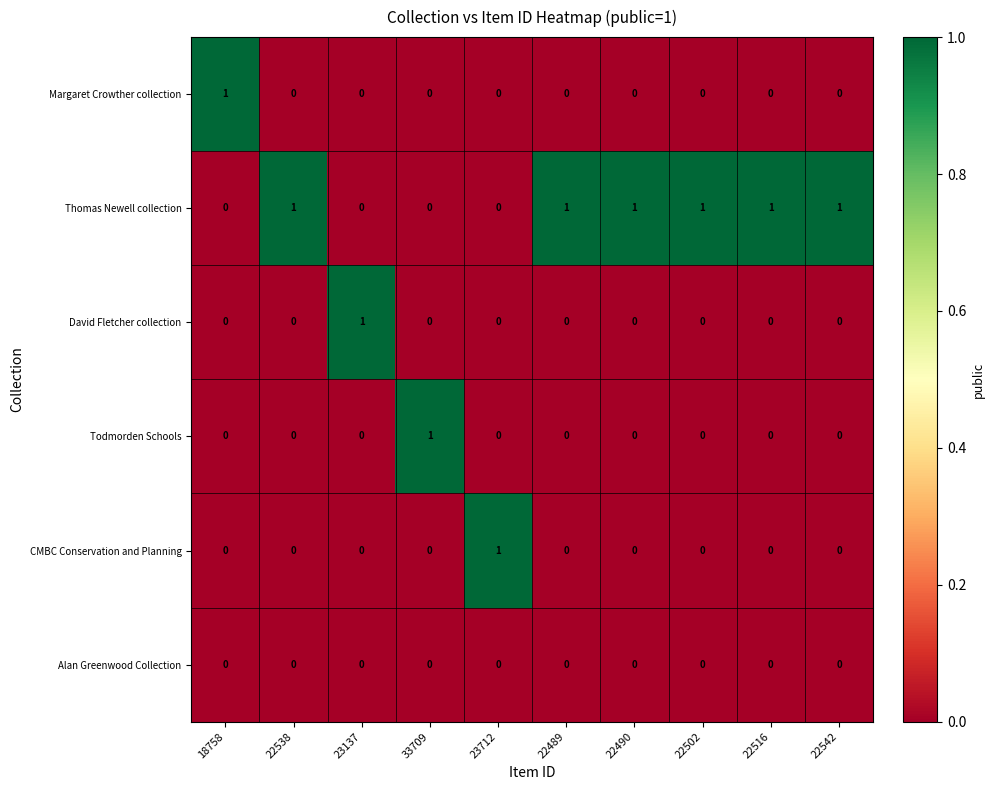

True or false: CMBC Conservation and Planning has a value of 0 at 22538.

True